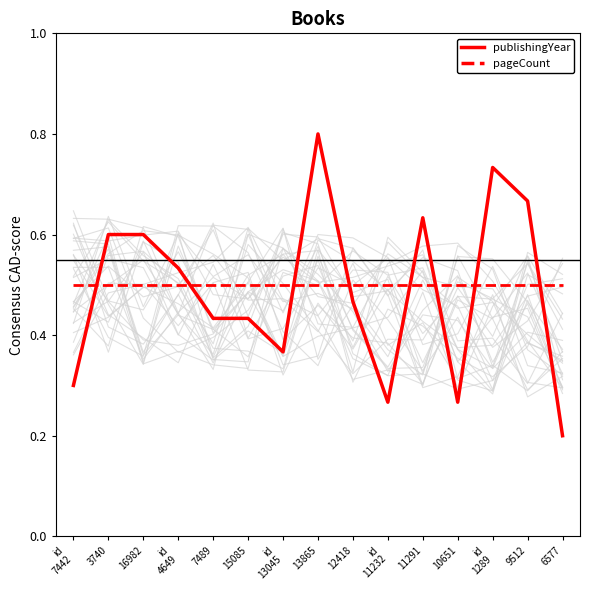

What value does the publishingYear series have at 16982?

0.6